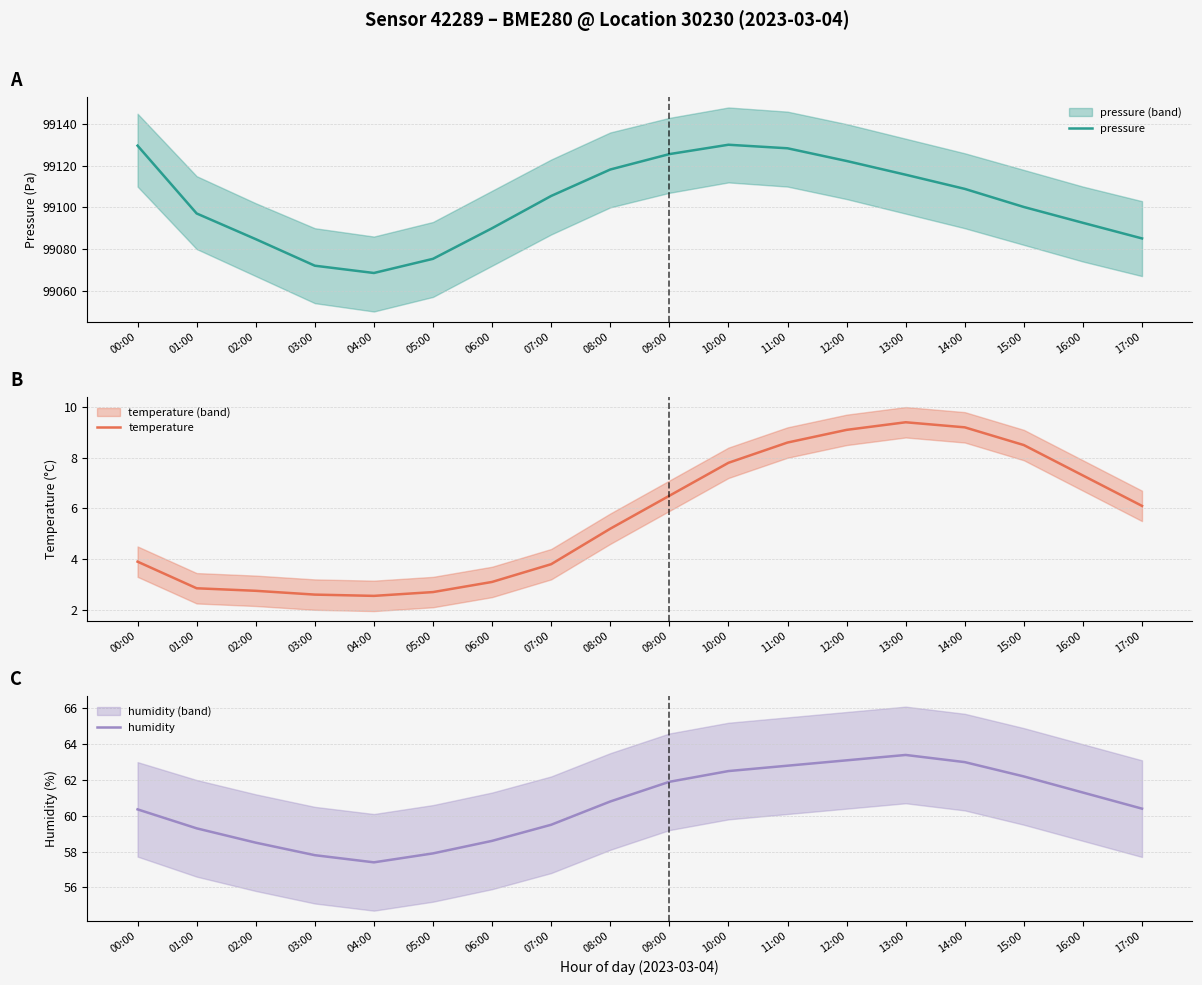

At which category does the chart reach its minimum across all series?

04:00